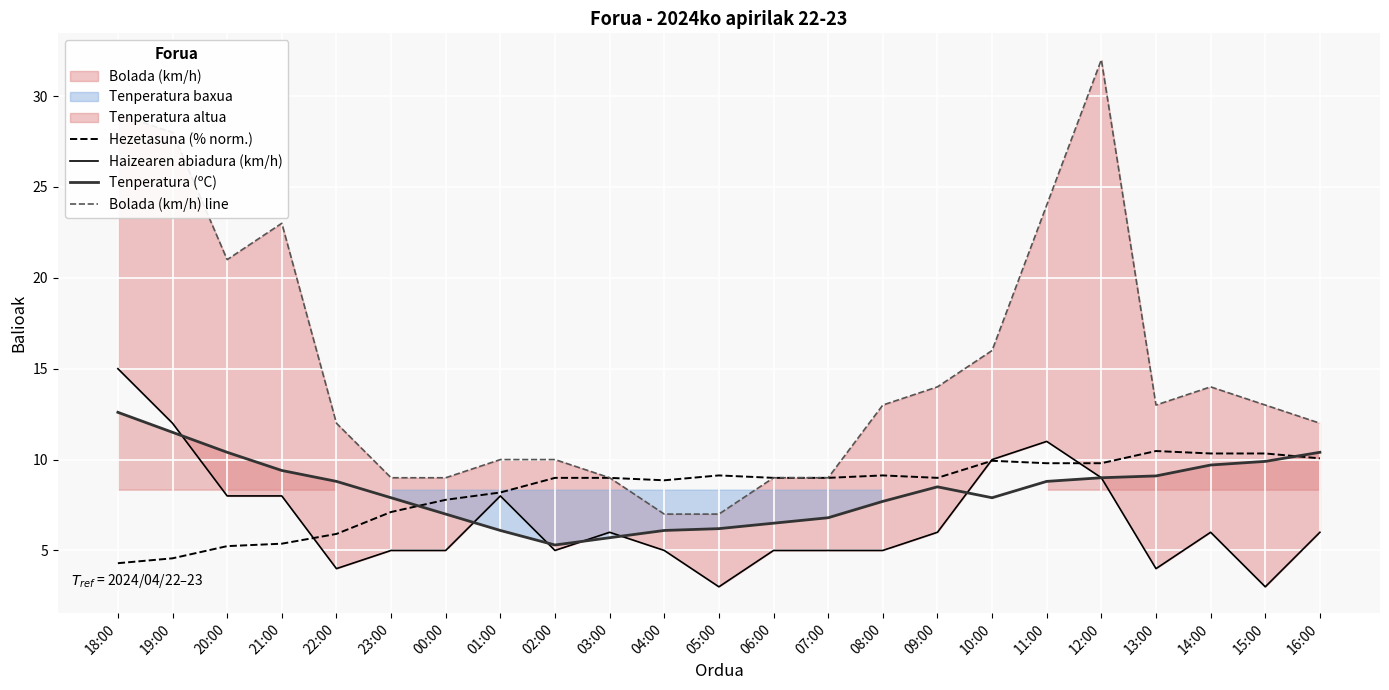

What is the value of the Bolada (km/h) line point at the 1st from the left?

29.0